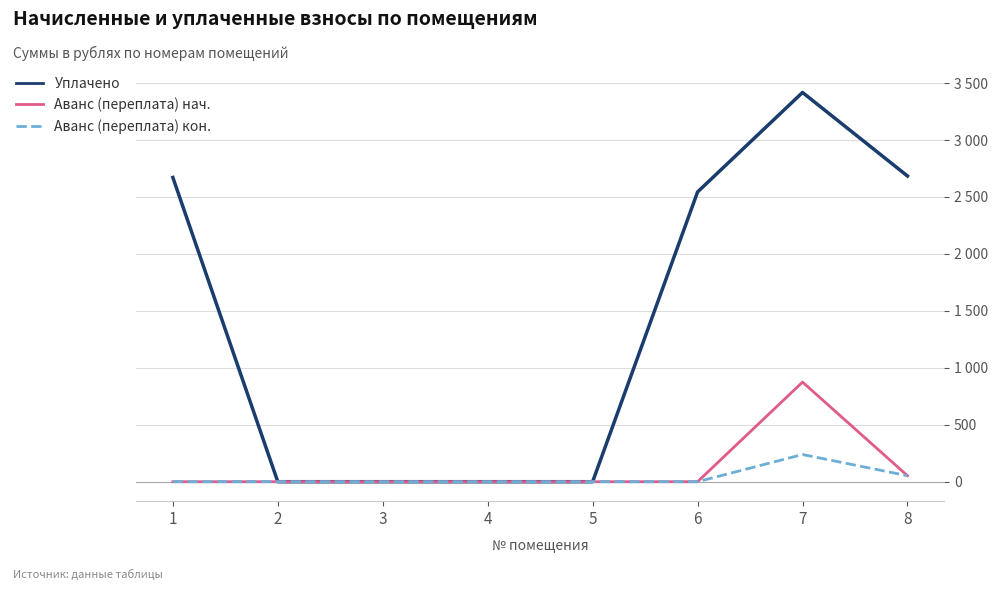

Is this an area chart (filled region under the line)?

No